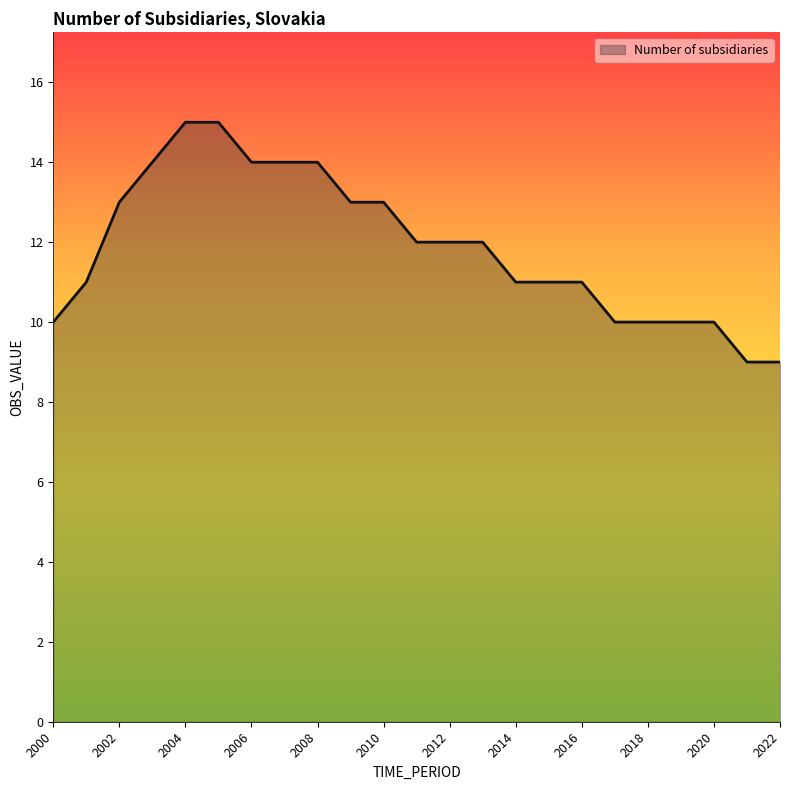

What is the smallest value displayed?

9